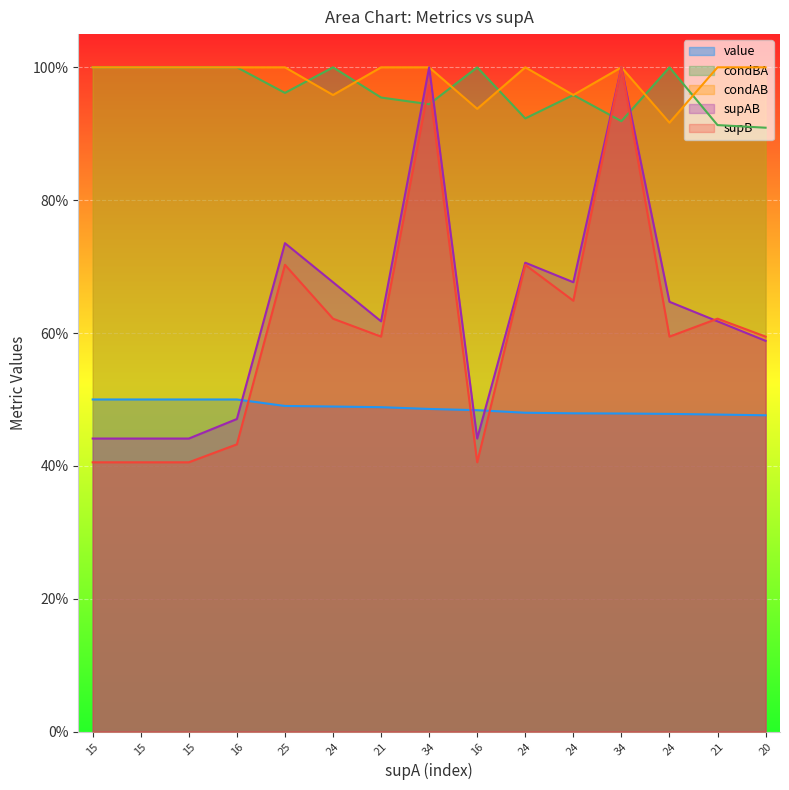

At which label does condAB reach its peak?

15